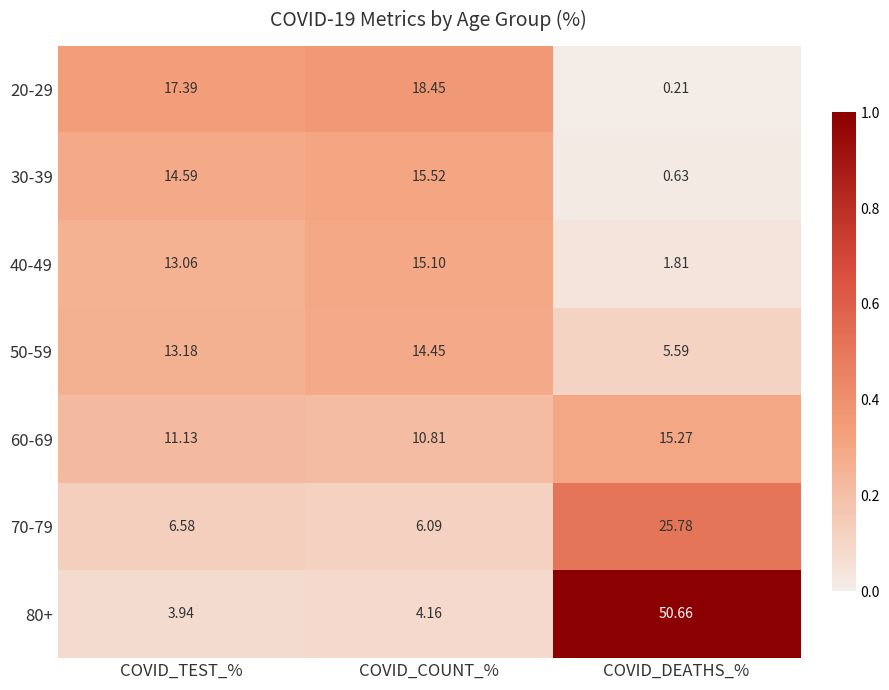

List the labels in order of 20-29 value, smallest first.

COVID_DEATHS_%, COVID_TEST_%, COVID_COUNT_%